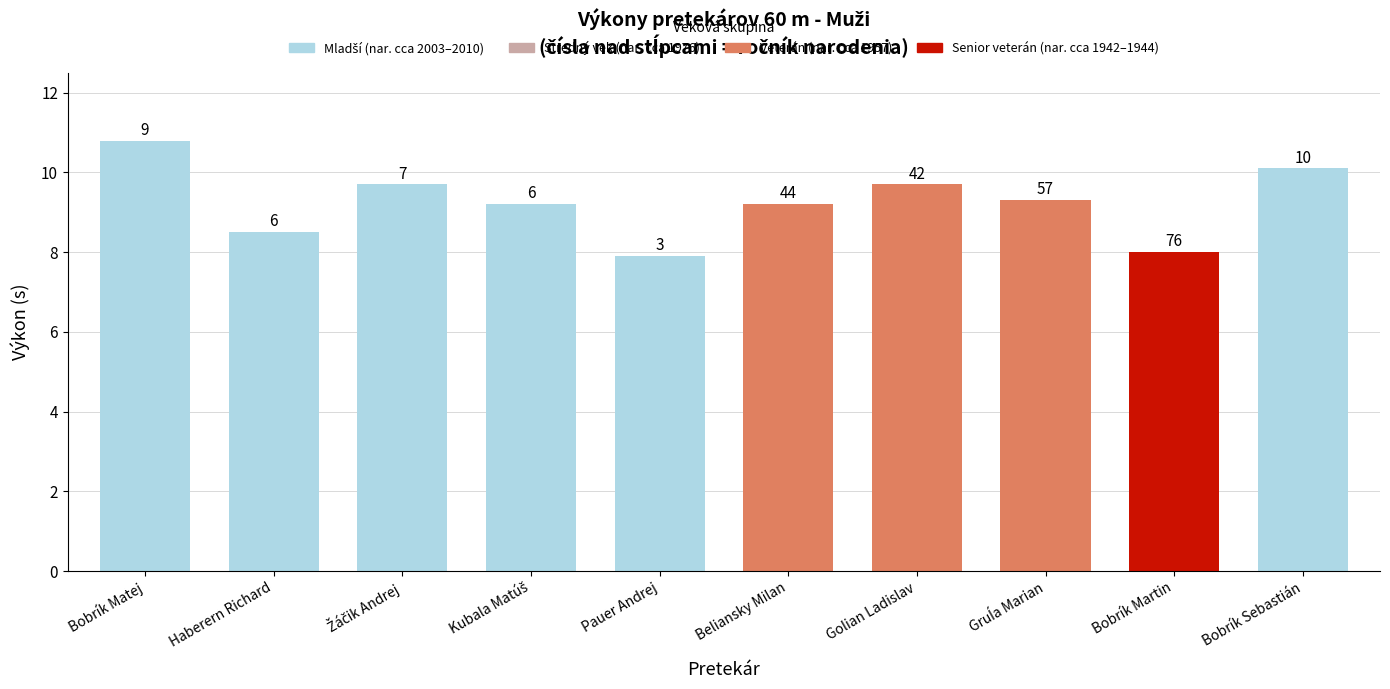

How many bars are there in total?

10